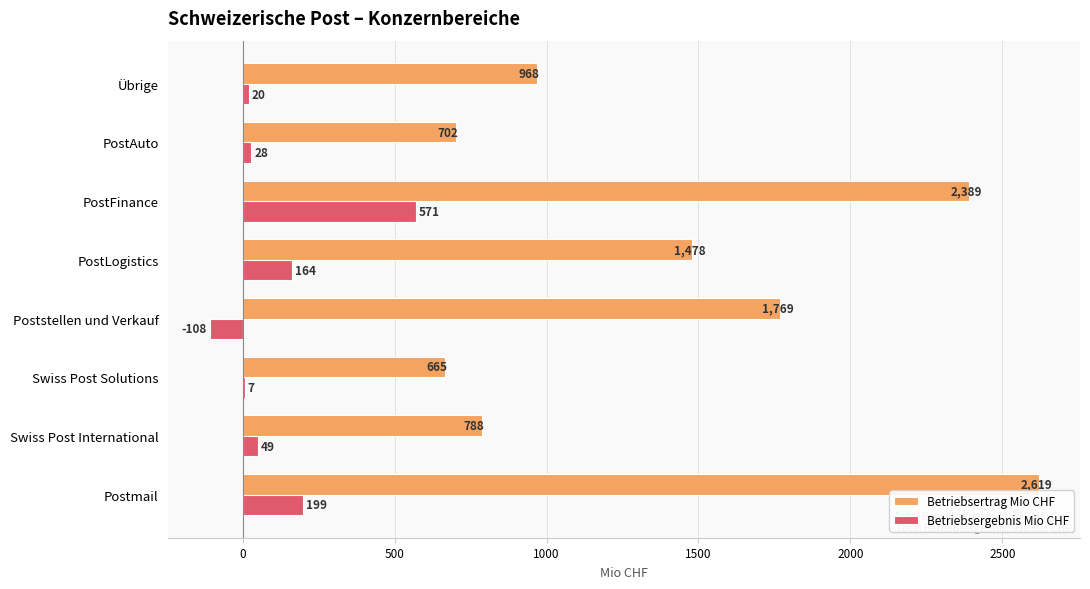

What value does the Betriebsertrag Mio CHF series have at Postmail?

2619